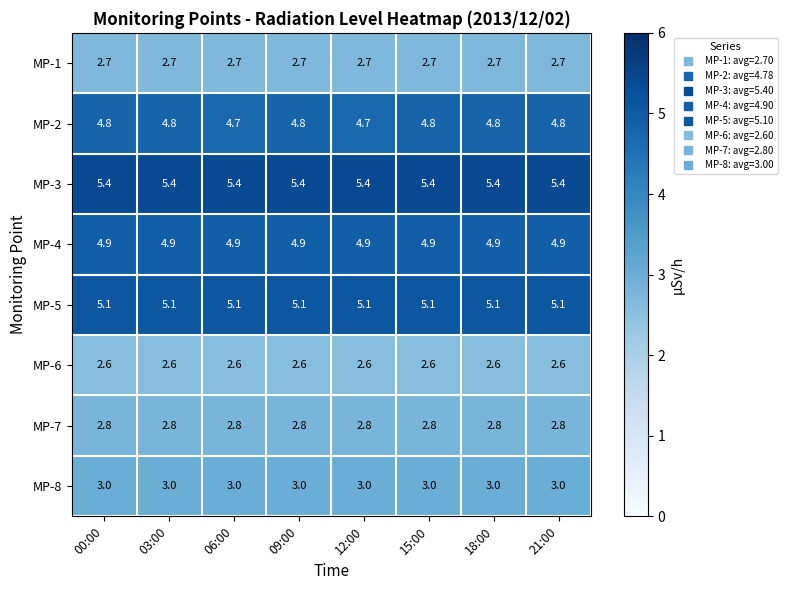

List the series in order of their peak value, lowest first.

MP-6, MP-1, MP-7, MP-8, MP-2, MP-4, MP-5, MP-3